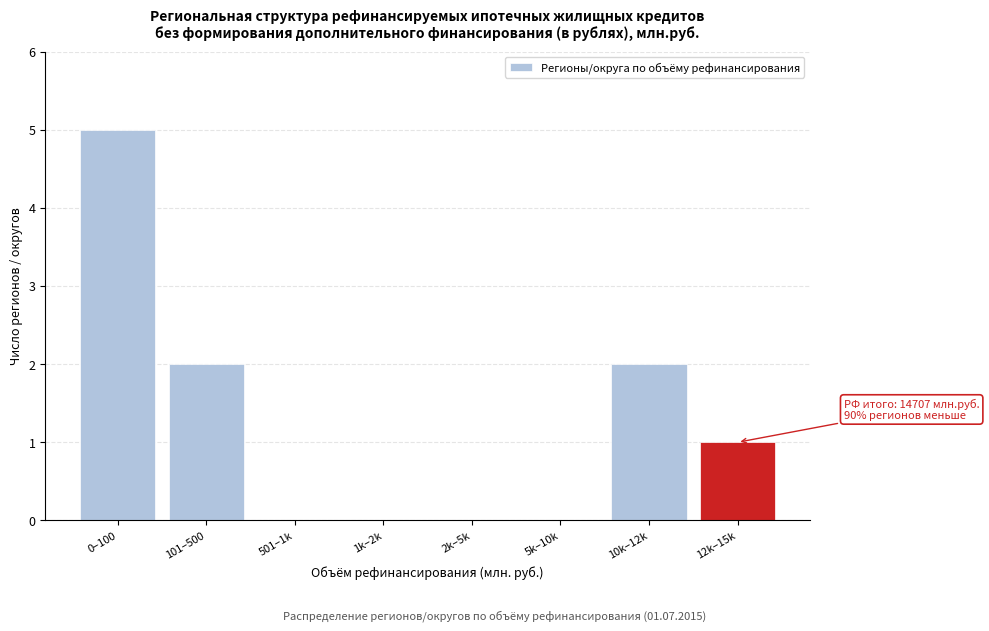

Reading left to right, transcribe all the data shown in this chart.

0–100=5	101–500=2	501–1k=0	1k–2k=0	2k–5k=0	5k–10k=0	10k–12k=2	12k–15k=1